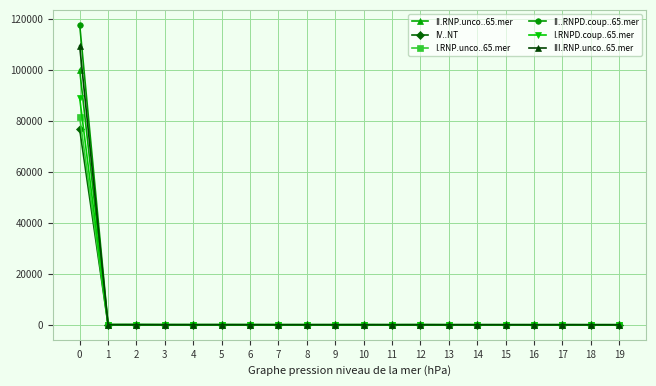

What is the maximum value shown in the chart?

117636